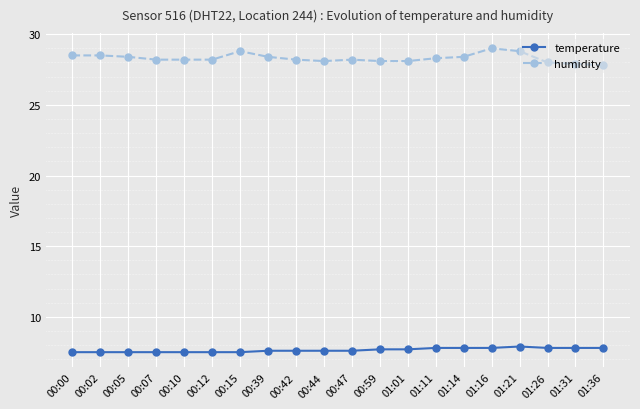

Where does the humidity series first go above 28?

00:00